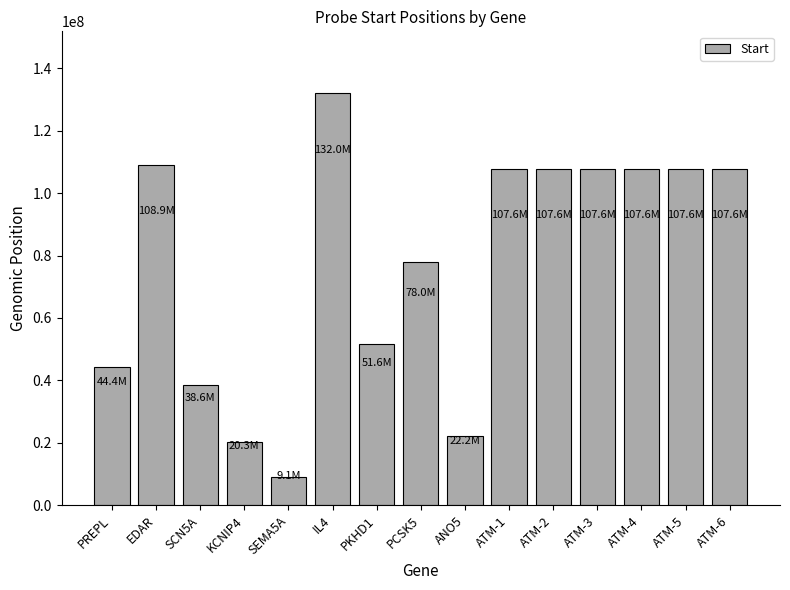

The value at ATM-1 is 107598921. True or false?

True